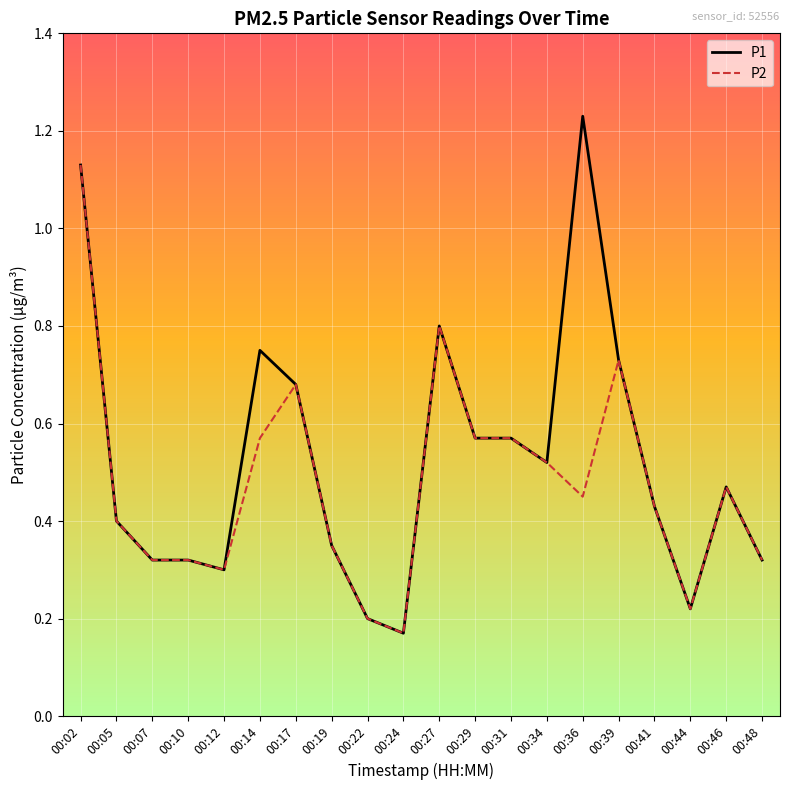

Rank the series by their maximum value, from lowest to highest.

P2, P1